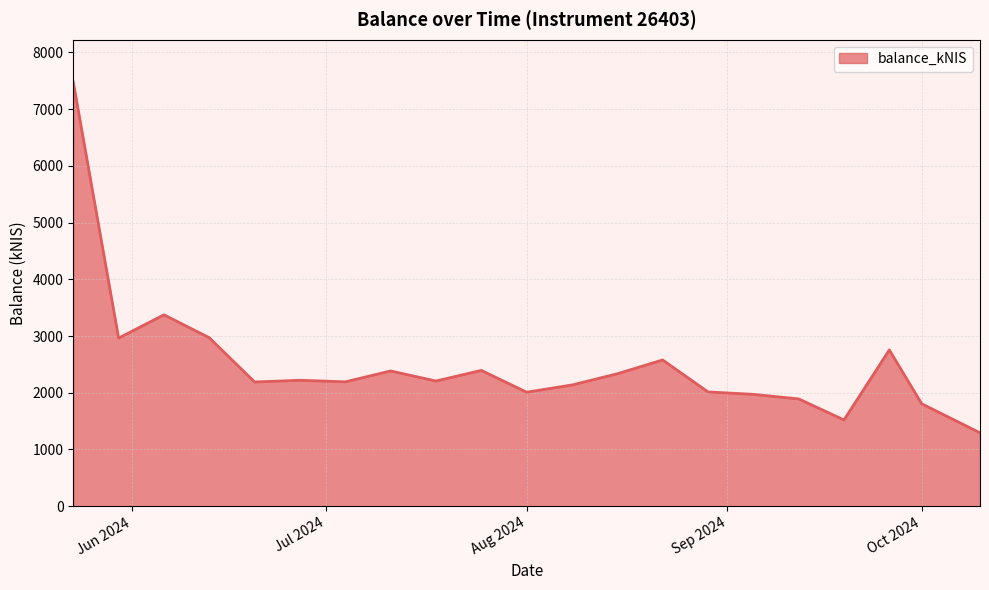

What is the difference between the maximum and minimum values?

6180.9